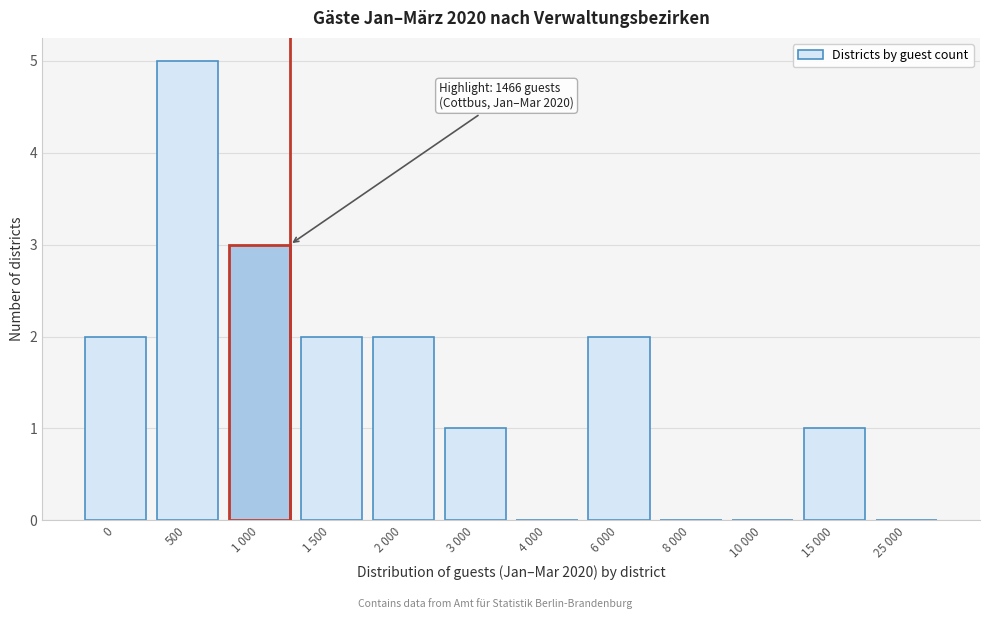

Reading left to right, list all the values displayed in this chart.

0=2	500=5	1 000=3	1 500=2	2 000=2	3 000=1	4 000=0	6 000=2	8 000=0	10 000=0	15 000=1	25 000=0